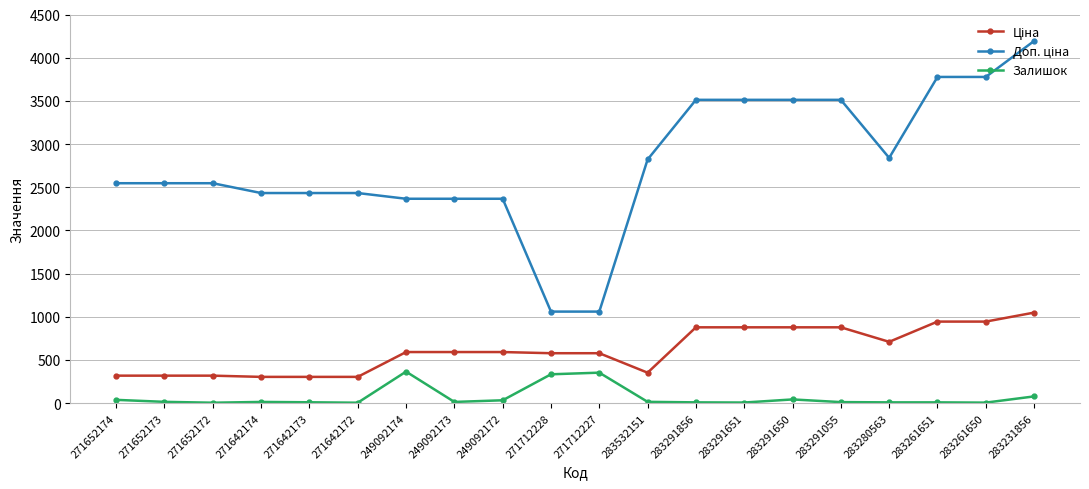

True or false: Залишок has a value of 15.0 at 271652173.

True